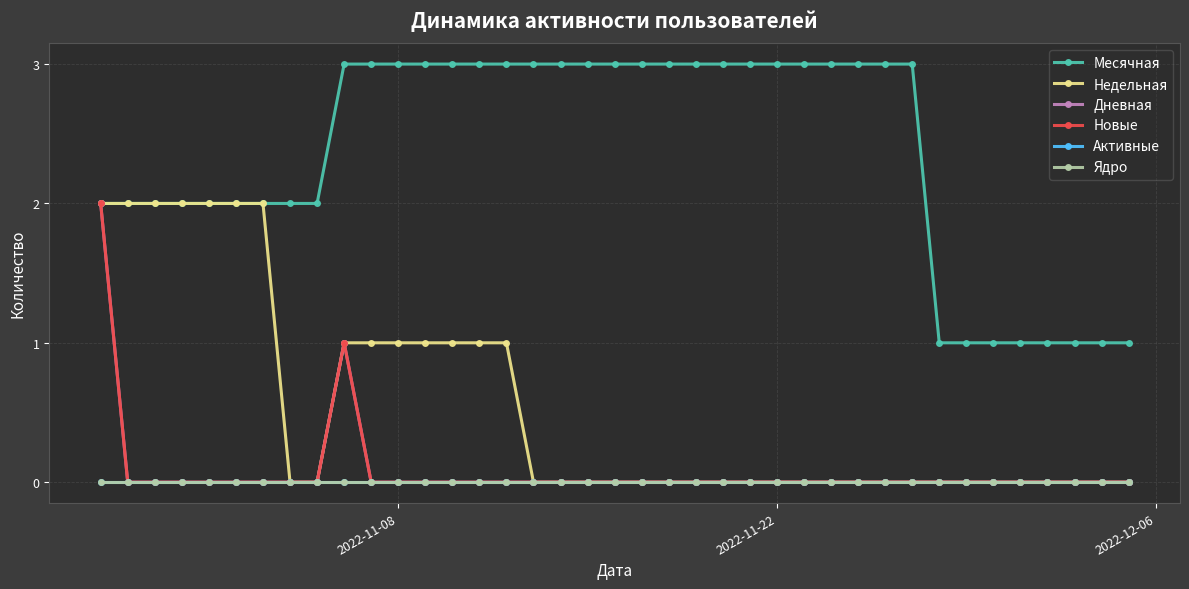

True or false: Новые and Месячная intersect in this chart.

False